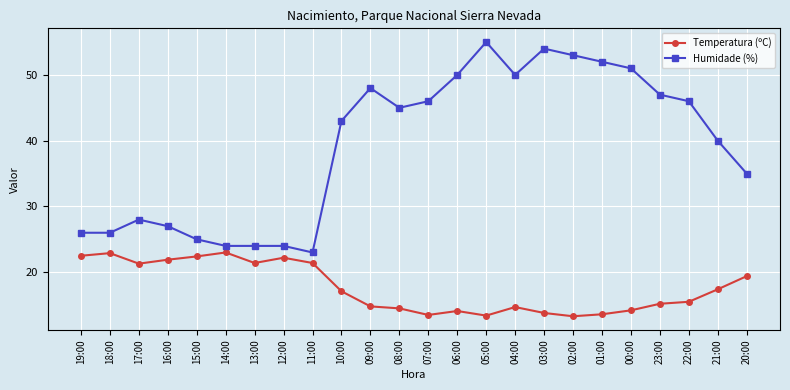

What is the difference between the highest and lowest values at 02:00?

39.7